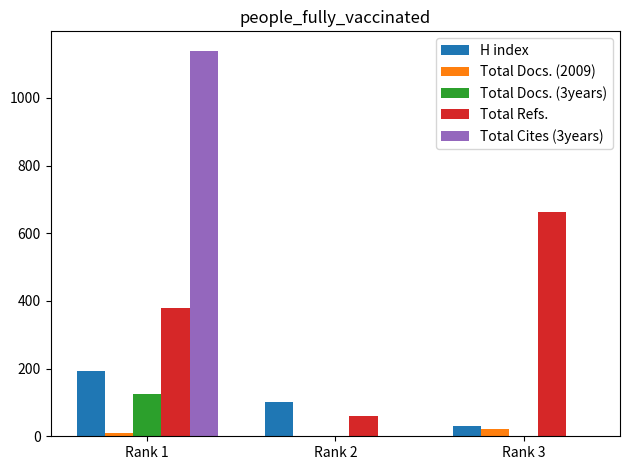

How many H index values are between 29 and 192?

3